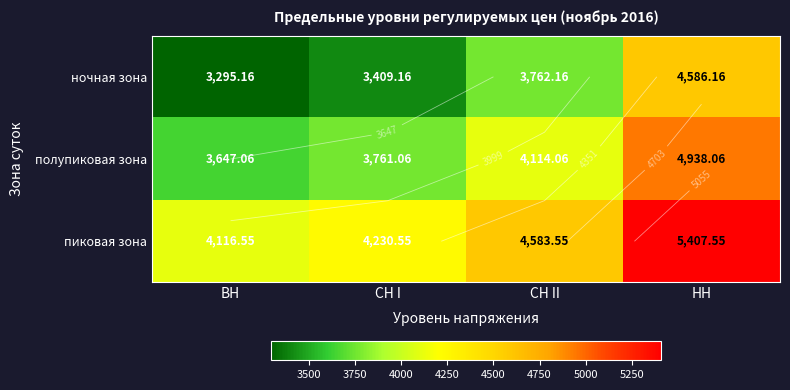

The пиковая зона series shows 1701.5 at СН II. True or false?

False